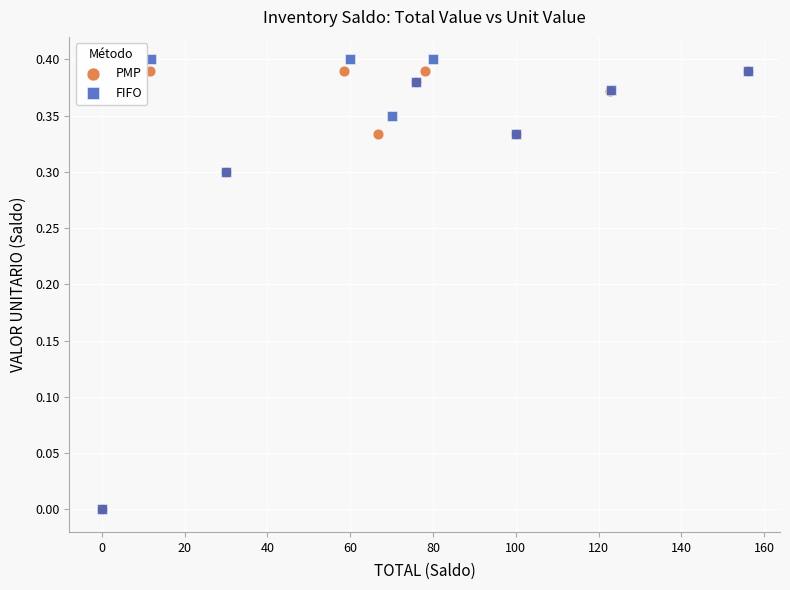

Which series has the largest Y range (max minus min)?

FIFO